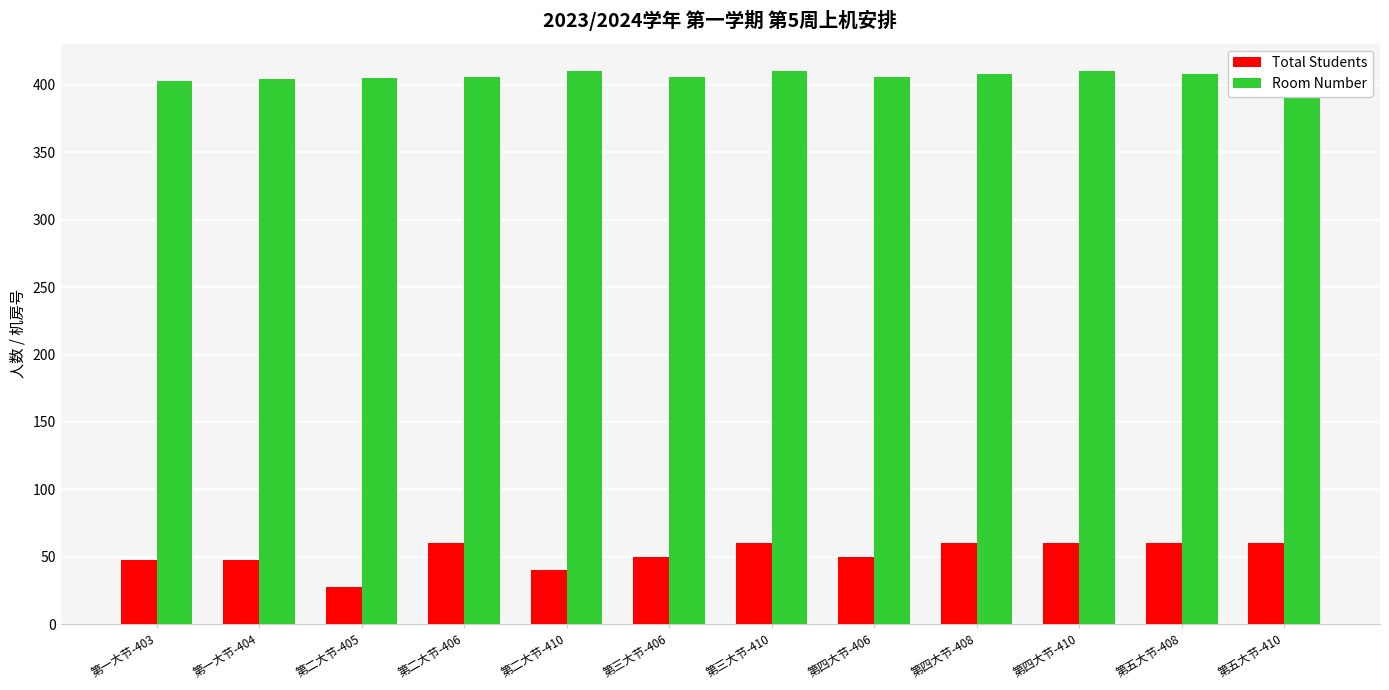

At which category does the chart reach its peak across all series?

第二大节-410